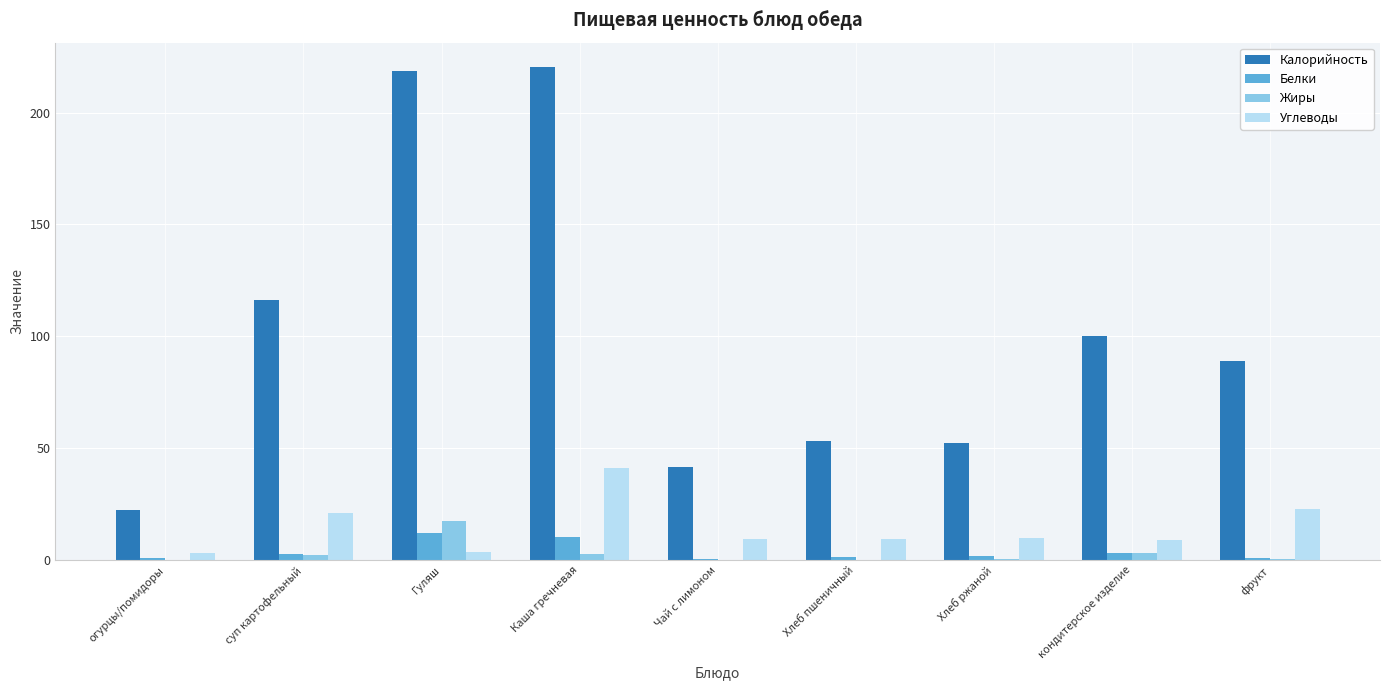

What is the average value of the Жиры series?

2.9